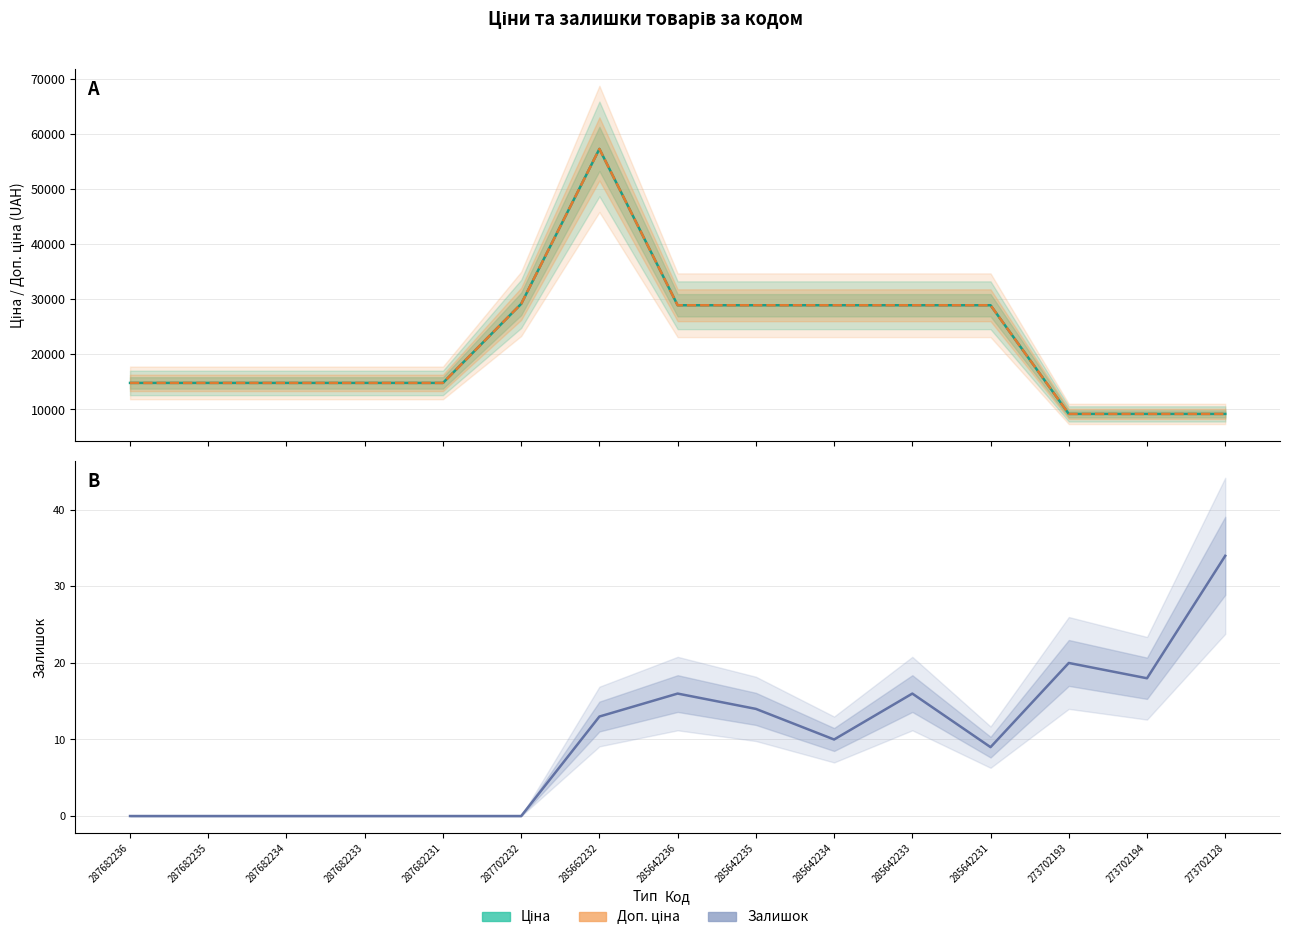

In Ціна, how many points are higher than both neighbors (excluding endpoints)?

1